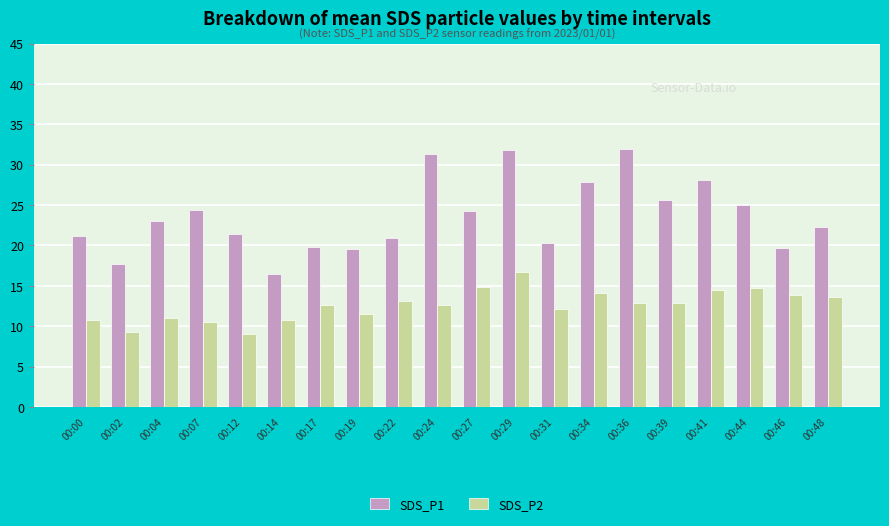

The value of SDS_P1 at 00:17 is 31.2. True or false?

False